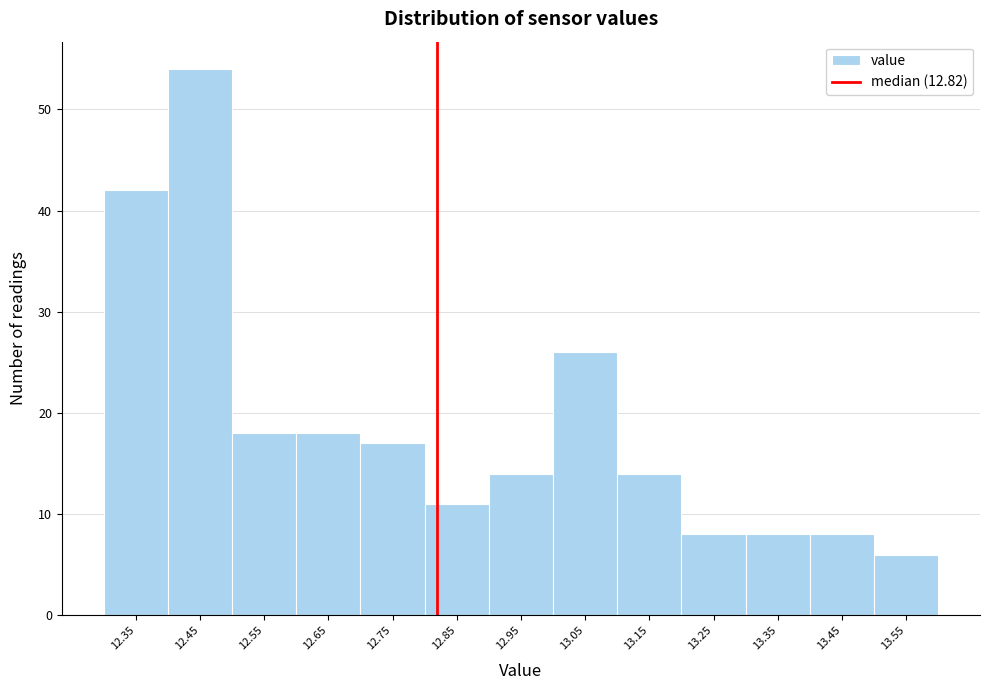

Reading left to right, transcribe this chart: for each bar, give the range it covers on the x-axis and its height. The values are not printed on the chart, so give them approximately, as read against the axis.

12.3 to 12.4: 42
12.4 to 12.5: 54
12.5 to 12.6: 18
12.6 to 12.7: 18
12.7 to 12.8: 17
12.8 to 12.9: 11
12.9 to 13.0: 14
13.0 to 13.1: 26
13.1 to 13.2: 14
13.2 to 13.3: 8
13.3 to 13.4: 8
13.4 to 13.5: 8
13.5 to 13.6: 6